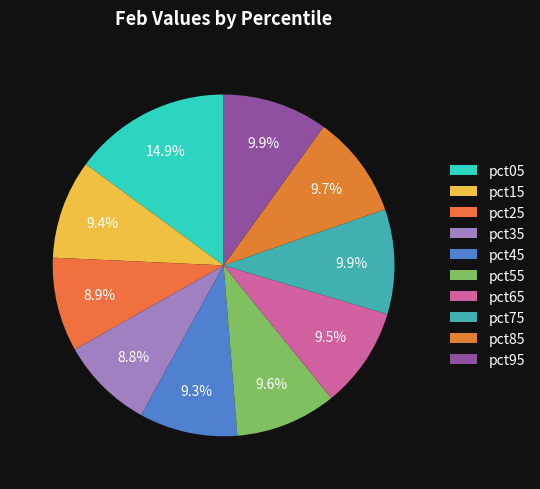

How many slices are in this pie chart?

10